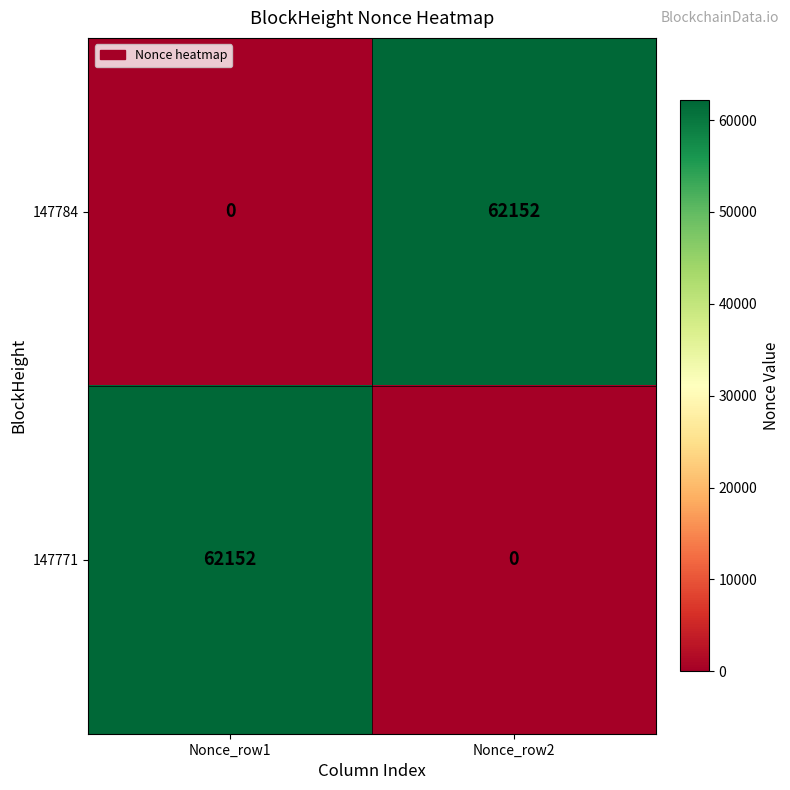

List the labels in order of 147784 value, largest first.

Nonce_row2, Nonce_row1